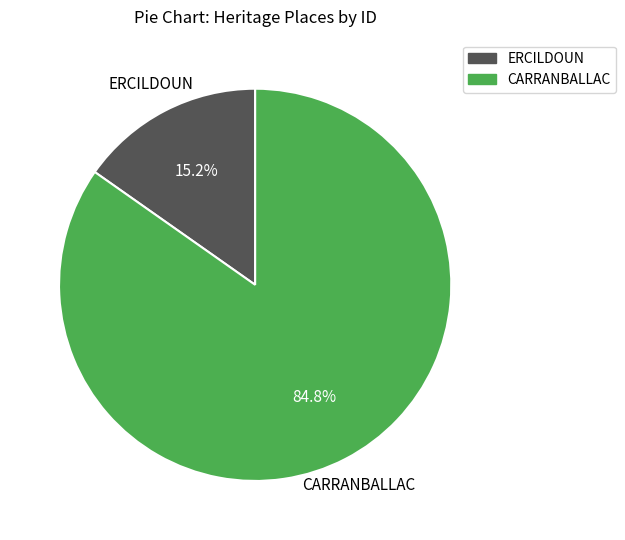

What percentage do CARRANBALLAC and ERCILDOUN together represent?

100.0%